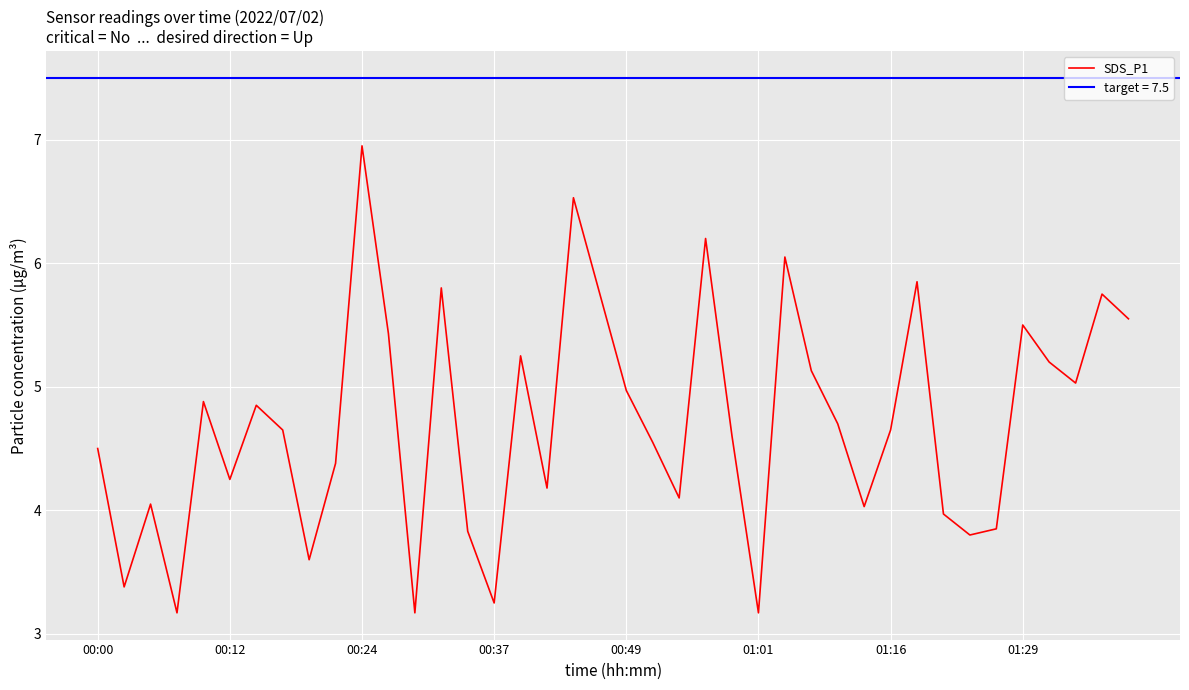

Reading left to right, extract all data points from this chart.

4.5	3.4	4.0	3.2	4.9	4.2	4.8	4.7	3.6	4.4	7.0	5.4	3.2	5.8	3.8	3.2	5.2	4.2	6.5	5.8	5.0	4.5	4.1	6.2	4.6	3.2	6.0	5.1	4.7	4.0	4.7	5.8	4.0	3.8	3.9	5.5	5.2	5.0	5.8	5.5